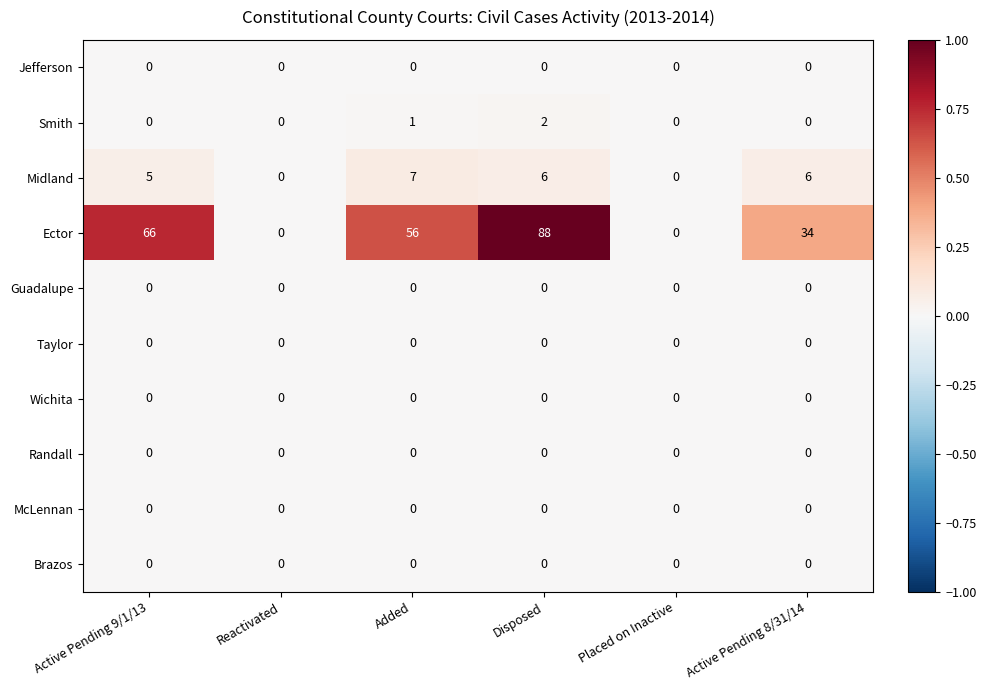

True or false: Smith has a value of -1 at Active Pending 9/1/13.

False